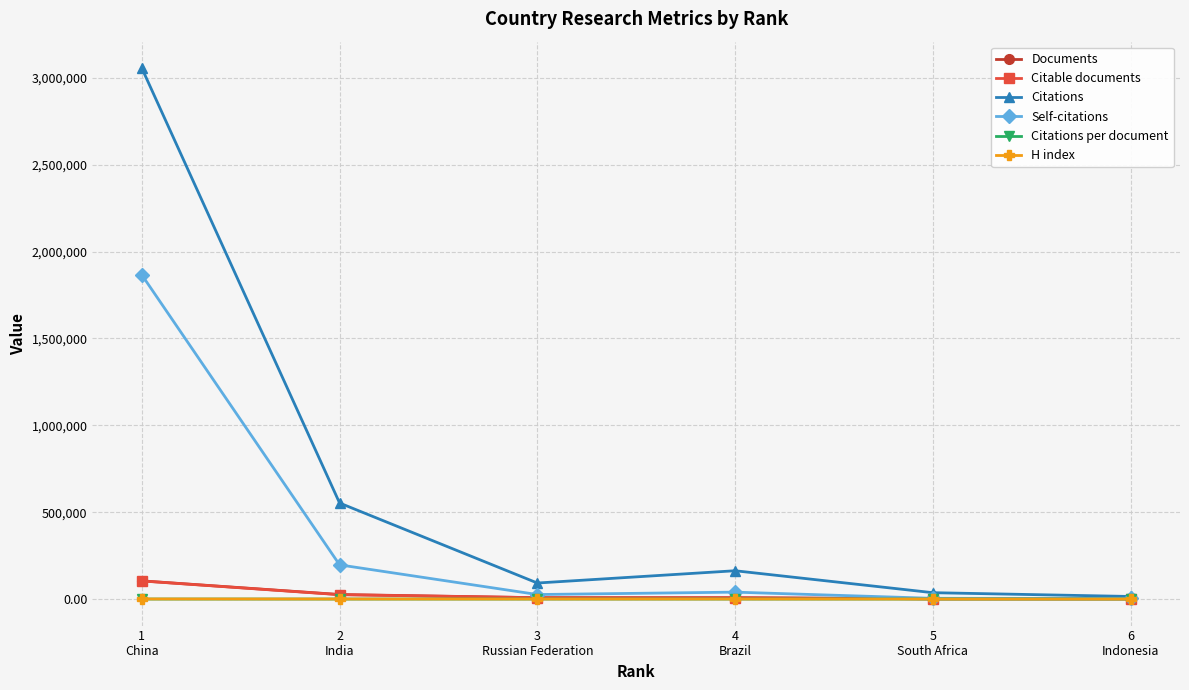

What is the value of the Citable documents point at the 1st from the left?

104089.0